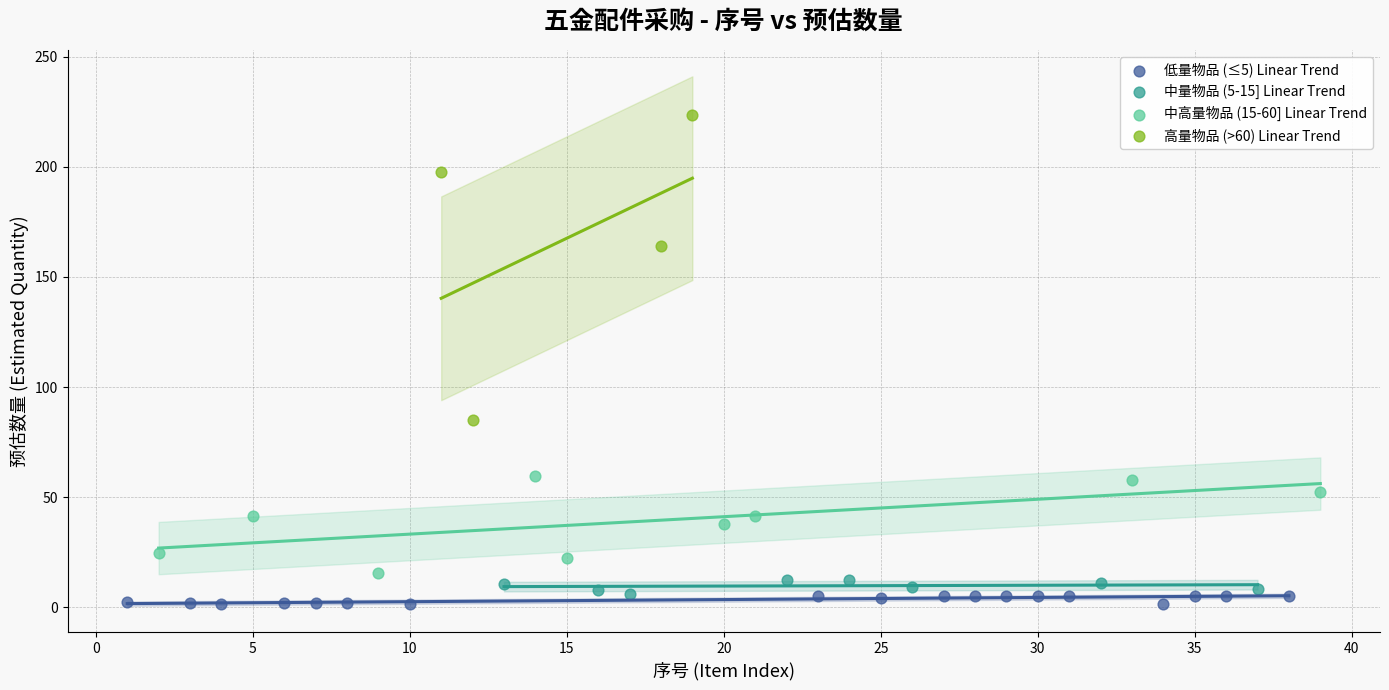

Which series reaches the maximum Y coordinate?

高量物品 (>60) Linear Trend